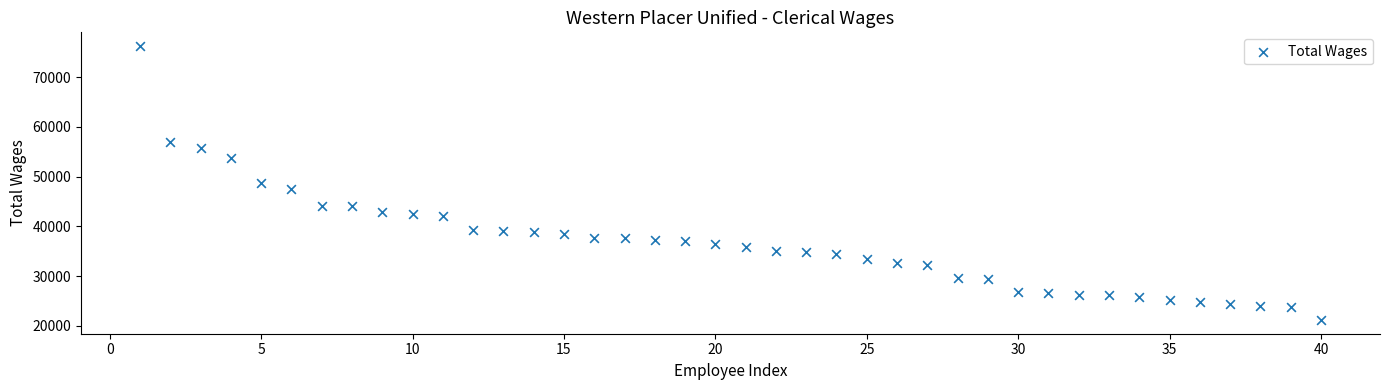

What is the range of X values (max minus min)?

39